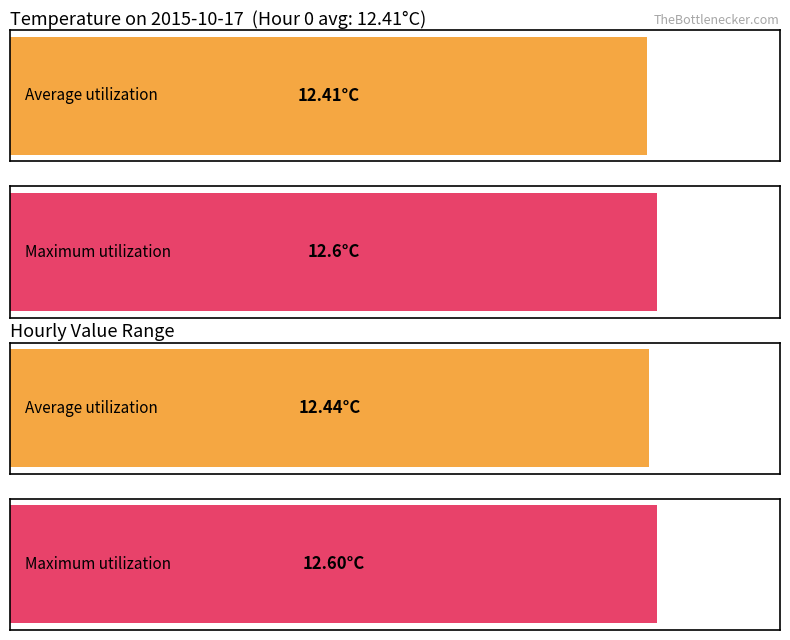

The Average utilization series shows 17.6 at 12. True or false?

False